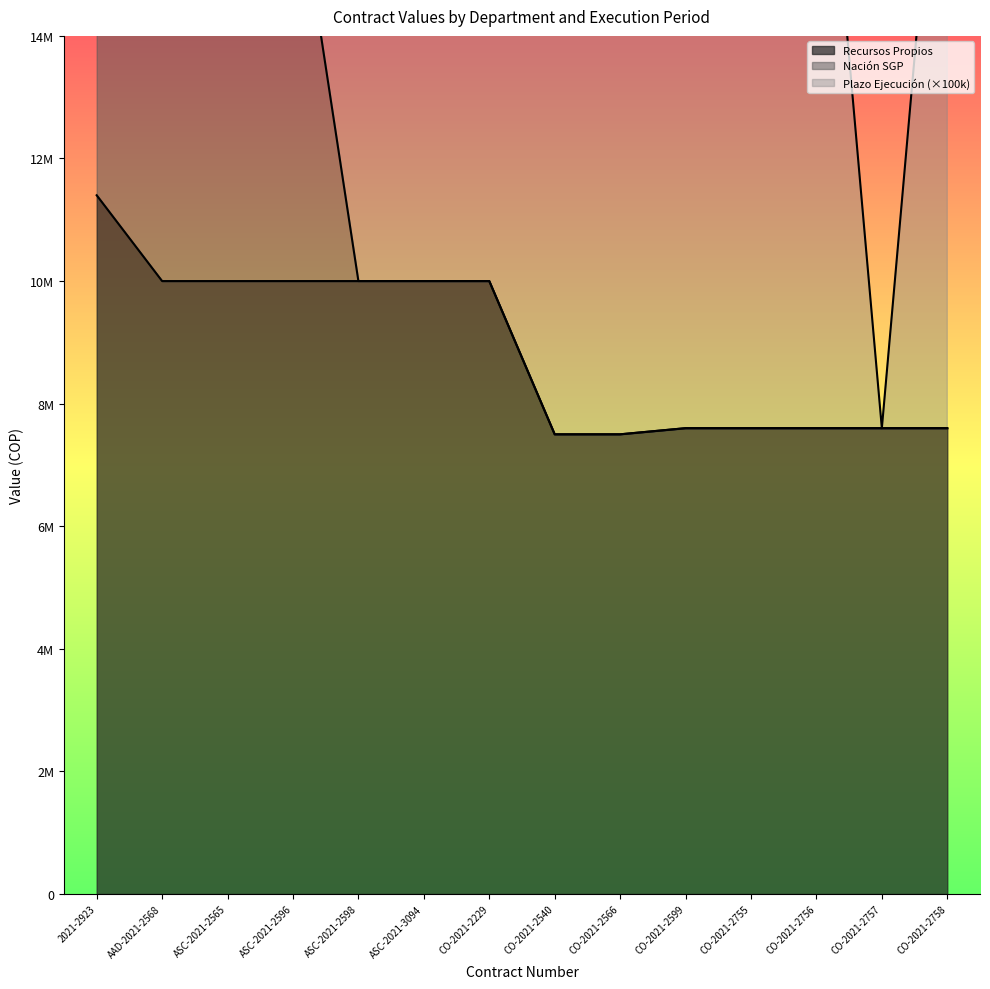

Which category has the highest value across all series?

2021-2923